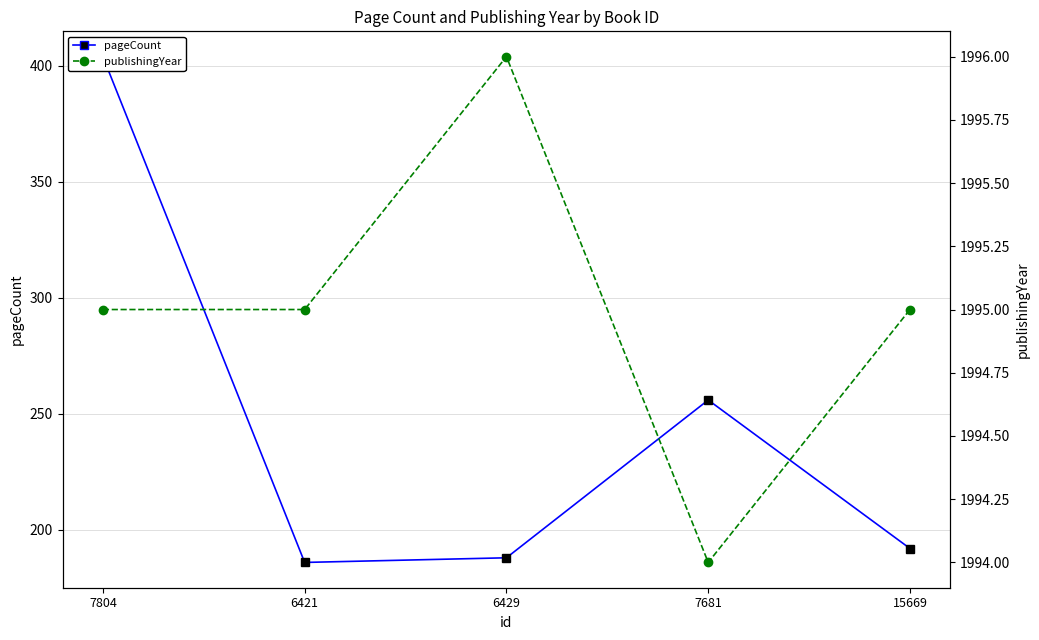

What is the label of the 1st point from the right?

15669